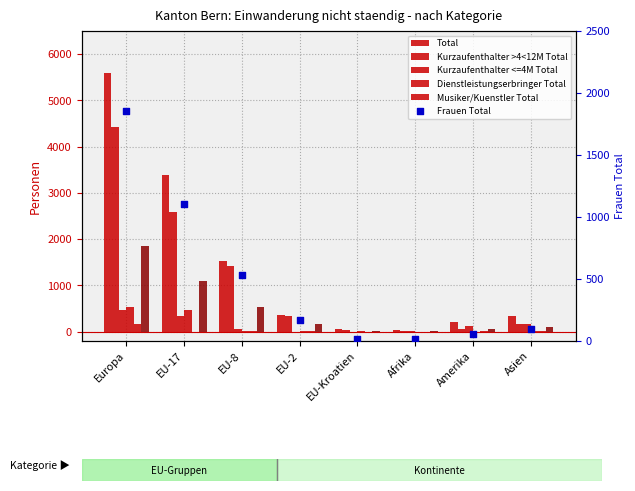

At which category is the sum across all series the highest?

Europa